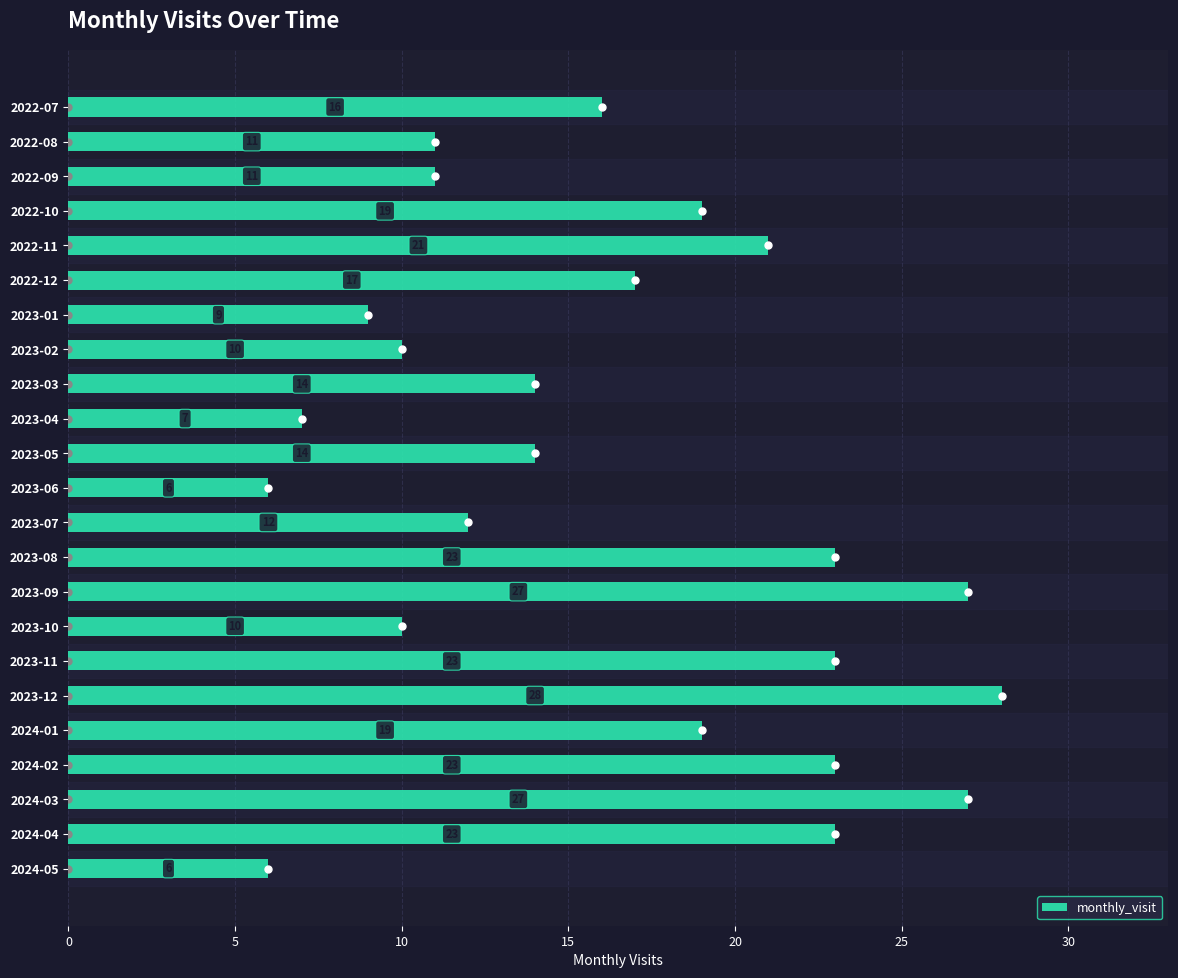

What position from the bottom is 2023-01?

17